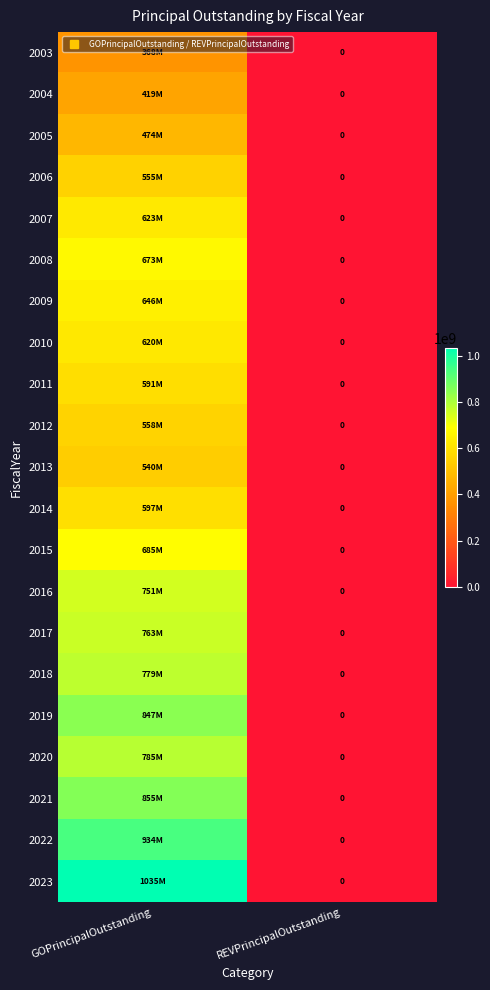

How many series are shown in this chart?

21